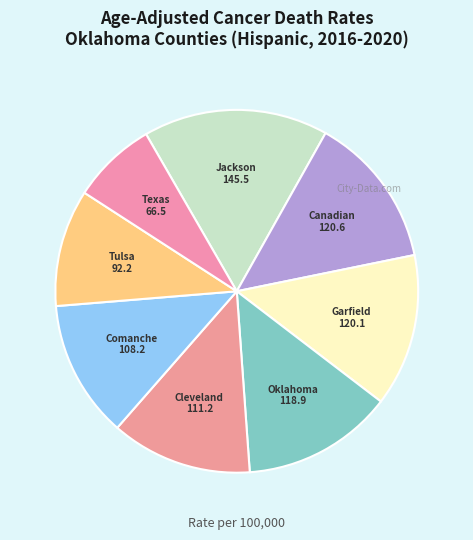

Rank the categories by value from lowest to highest.

Texas County, Tulsa County, Comanche County, Cleveland County, Oklahoma County, Garfield County, Canadian County, Jackson County